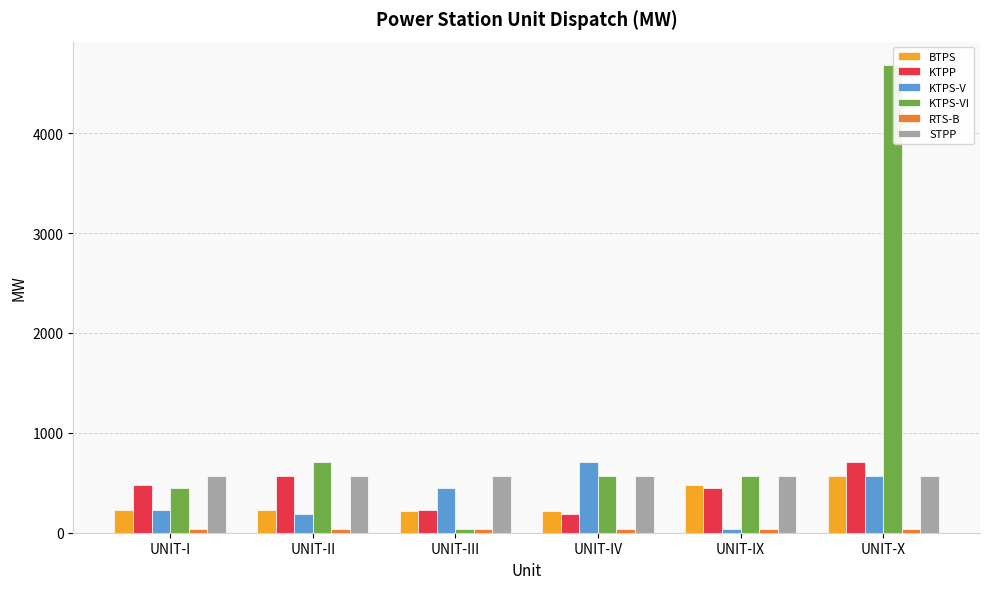

Which series has the largest total across all categories?

KTPS-VI